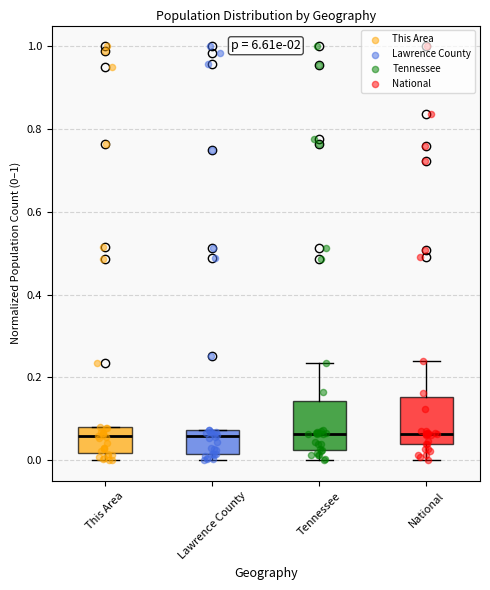

Where does the upper whisker of the box for Tennessee end on the y-axis? The values are not printed on the chart, so give them approximately, as read against the axis.

0.24